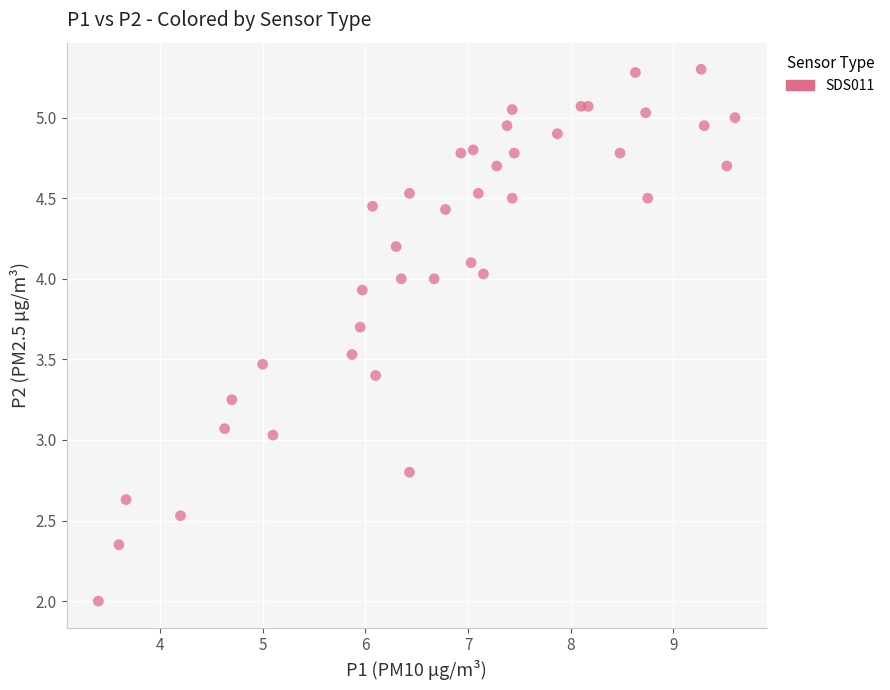

What is the range of Y values (max minus min)?

3.3